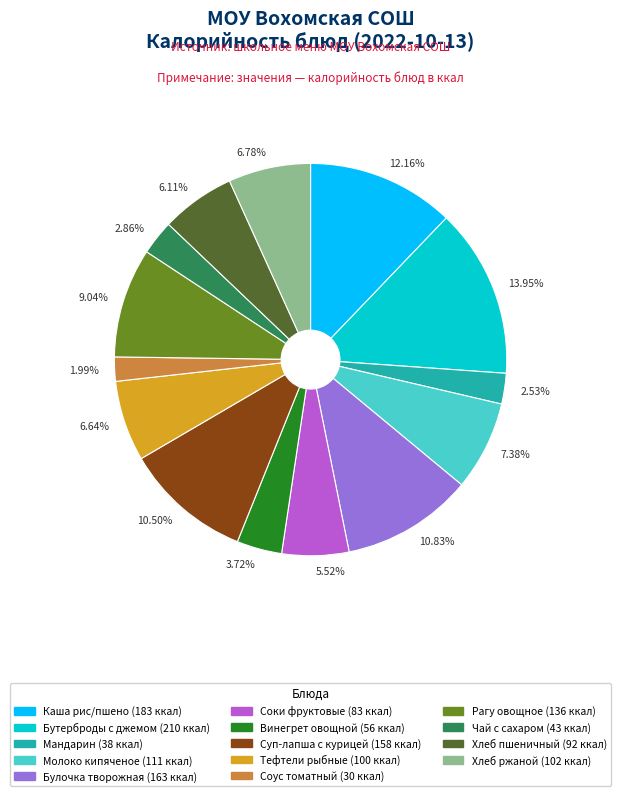

Is the sum of 7.38% and 5.52% greater than half?

No